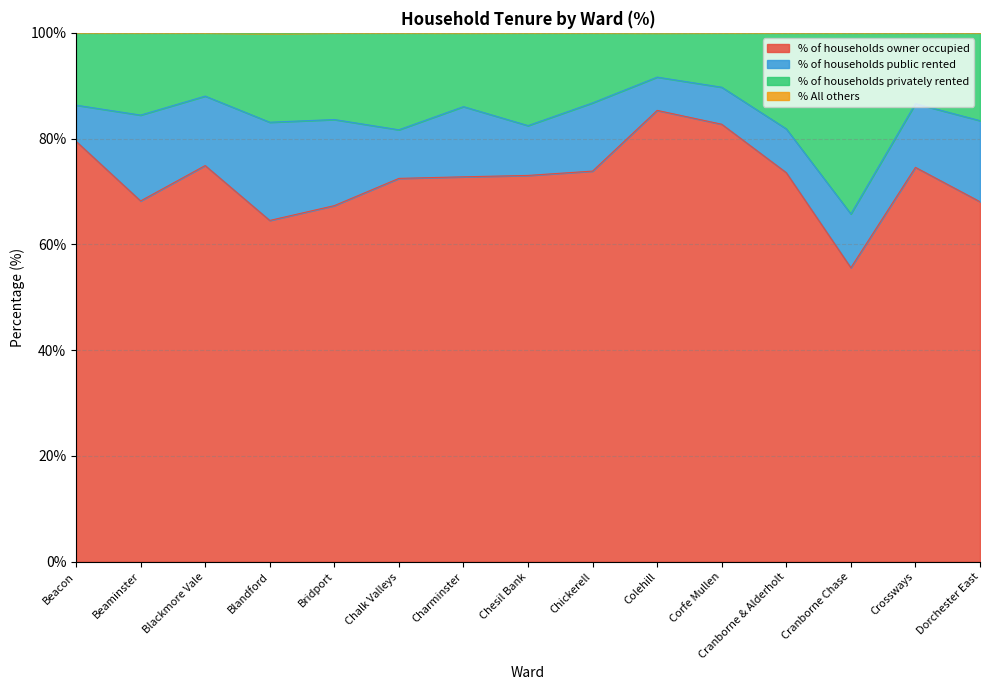

True or false: % All others and % of households owner occupied cross at least once.

False